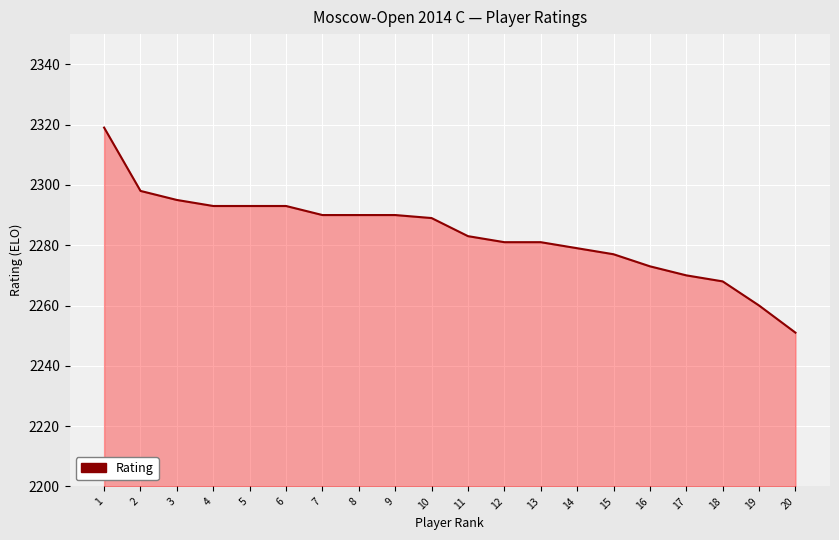

Which label corresponds to the smallest value in the chart?

20